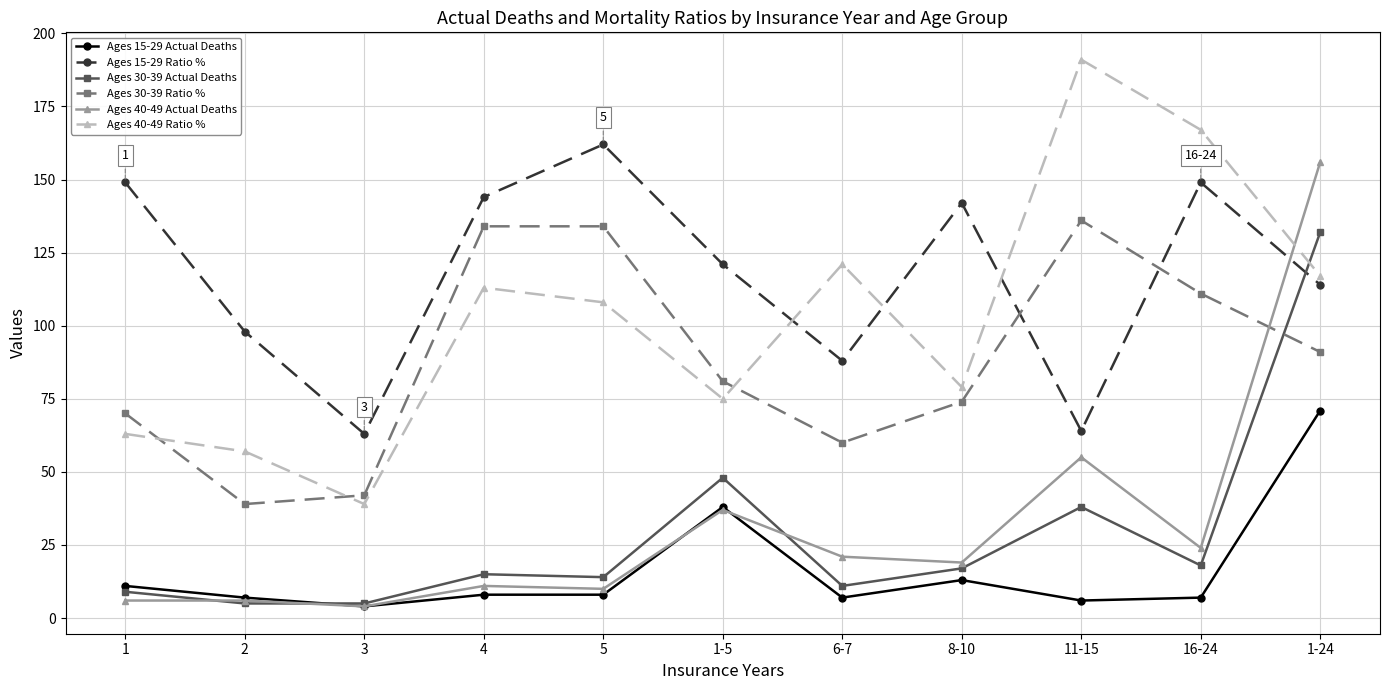

What is the difference between the maximum and second lowest values in the Ages 30-39 Ratio % series?

94